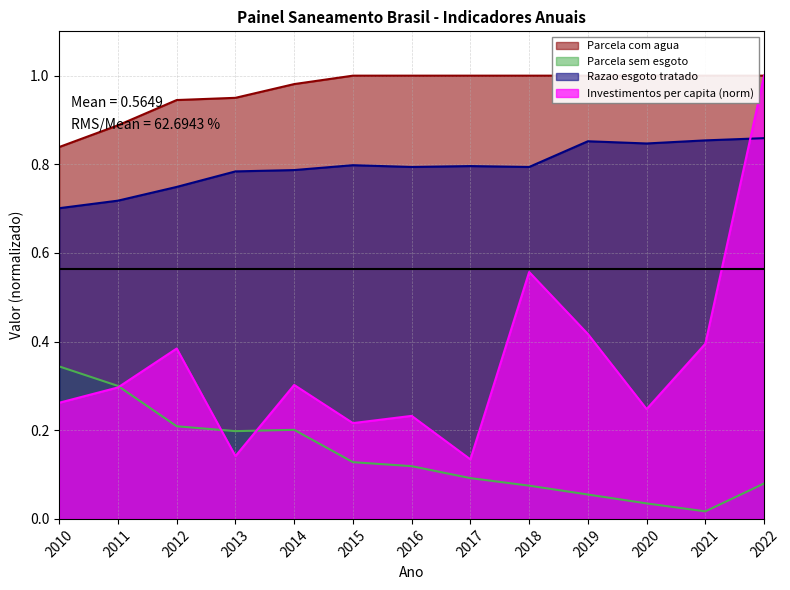

Rank the series by their maximum value, from lowest to highest.

Parcela sem esgoto, Razao esgoto tratado, Parcela com agua, Investimentos per capita